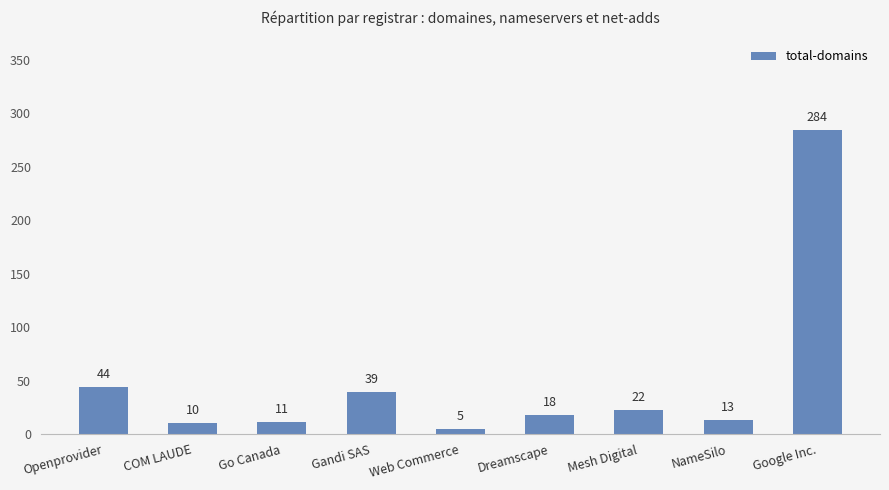

Is it true that the value at Dreamscape is 31?

False